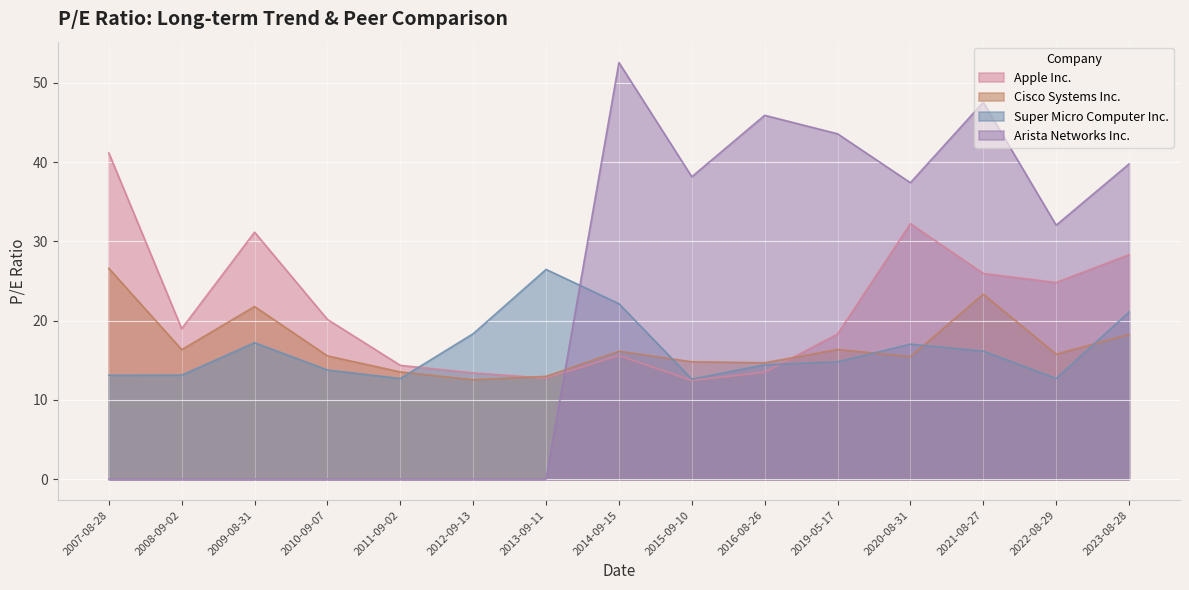

At which category is the sum across all series the highest?

2021-08-27